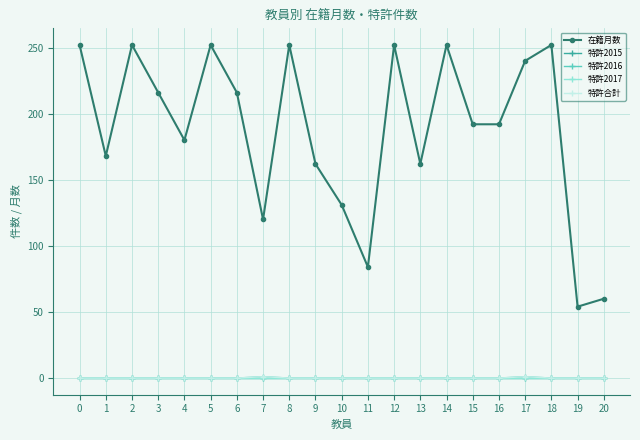

What is the difference between the 在籍月数 values at 4 and 0?

72